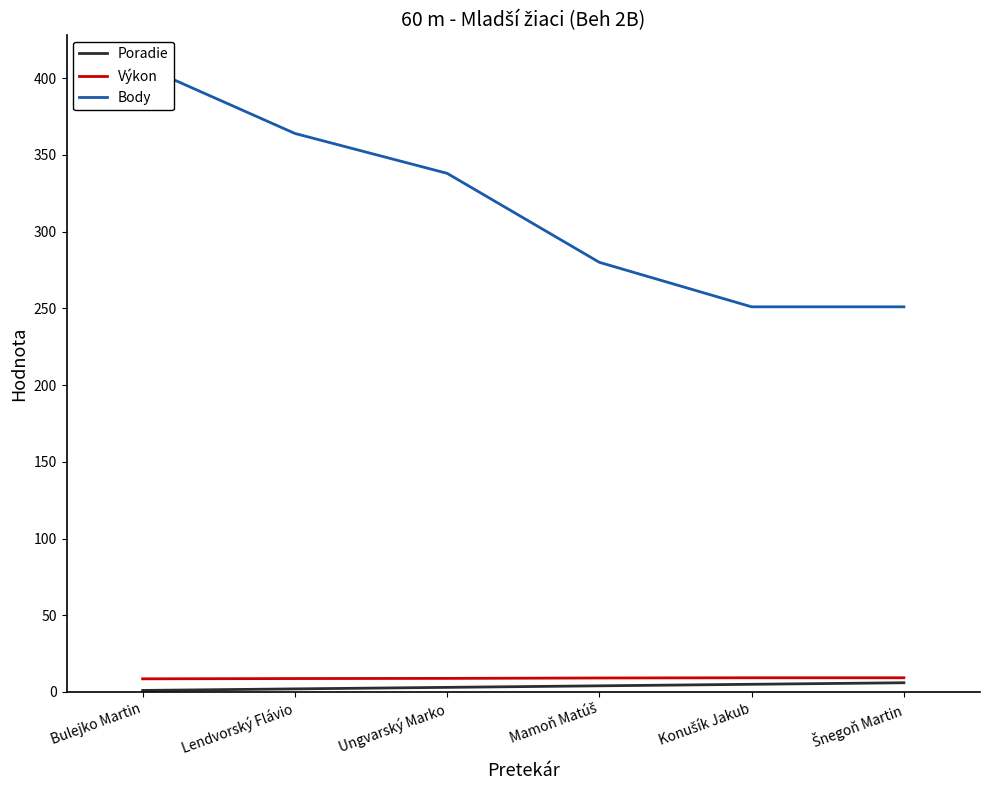

True or false: Poradie has a value of 1.0 at Bulejko Martin.

True